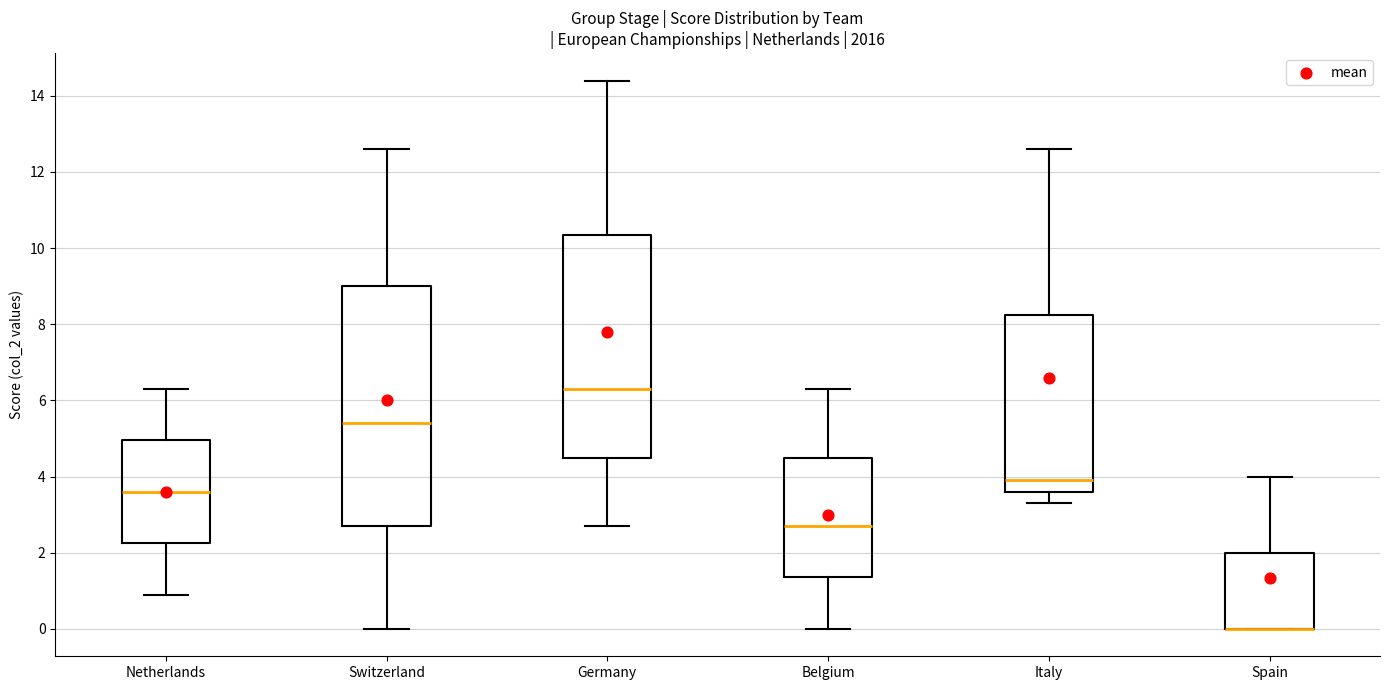

Where is the lower edge of the box for Germany on the y-axis? The values are not printed on the chart, so give them approximately, as read against the axis.

4.6